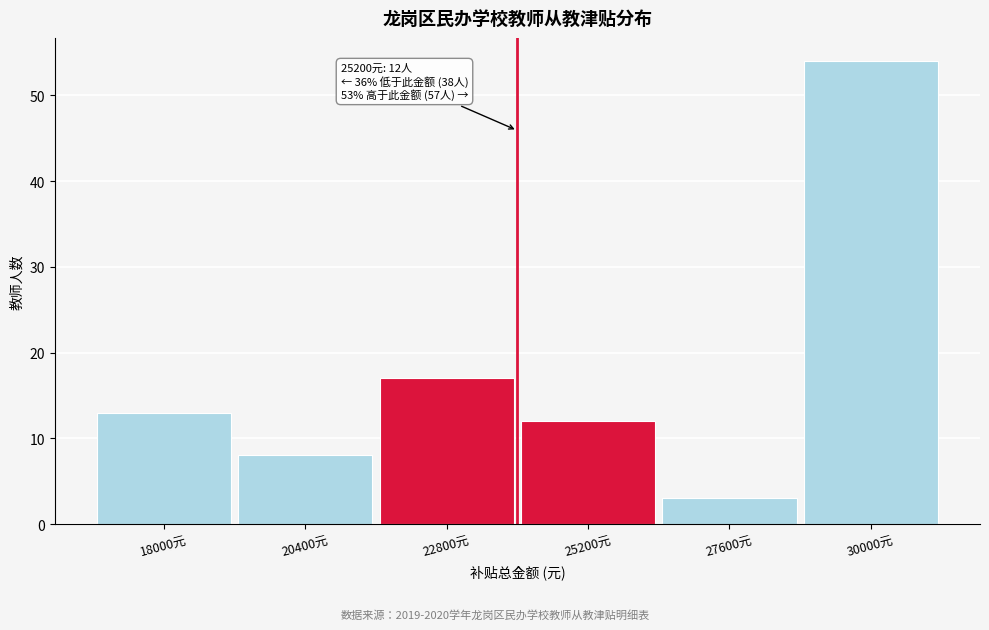

Reading left to right, what are all the values shown in this chart?

18000元=13	20400元=8	22800元=17	25200元=12	27600元=3	30000元=54